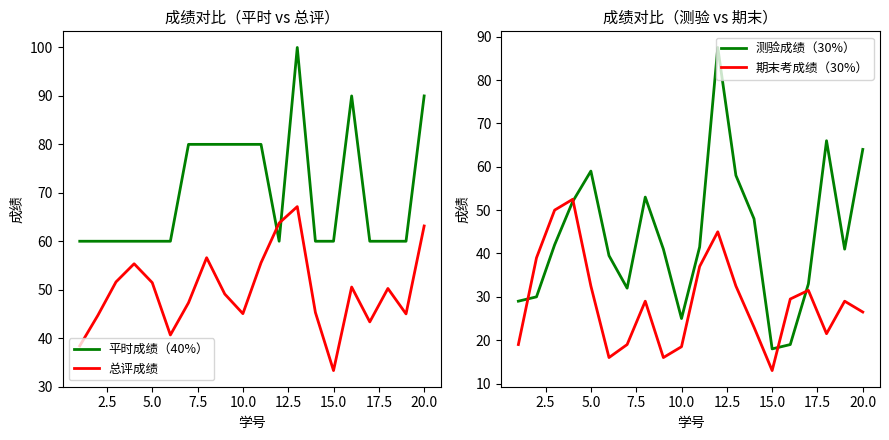

What is the value of the 总评成绩 point at the 14th from the left?

45.3